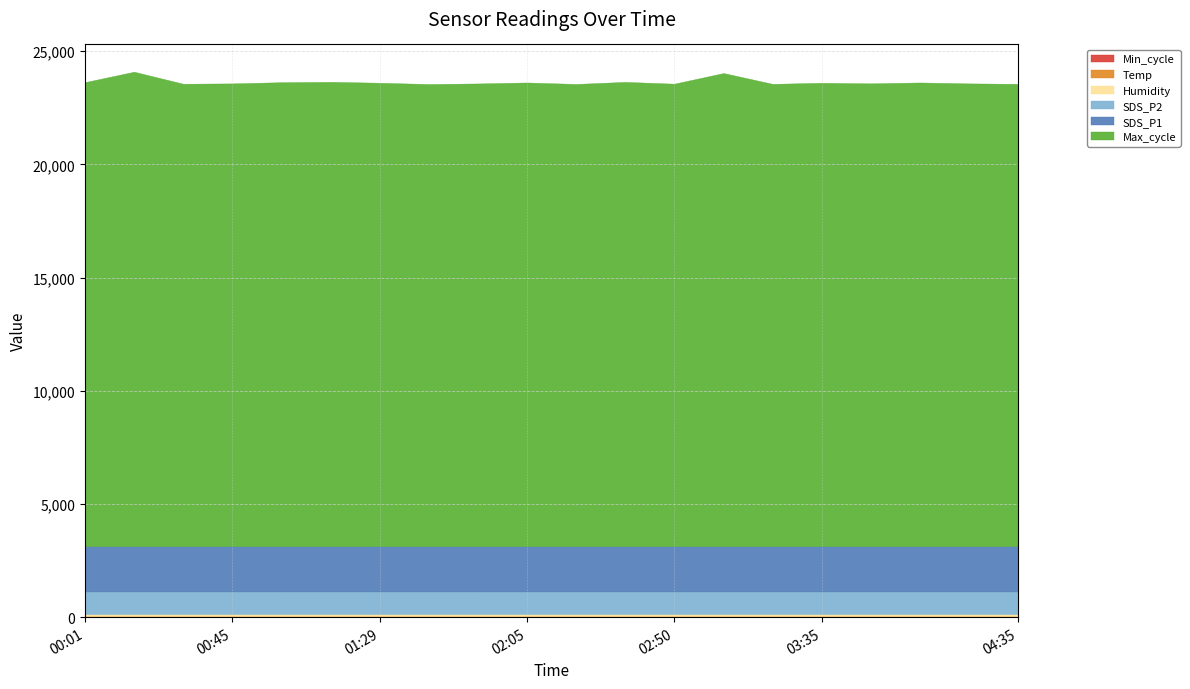

Reading left to right, extract all data points from this chart.

SDS_P1: 1999.9	1999.9	1999.9	1999.9	1999.9	1999.9	1999.9	1999.9	1999.9	1999.9	1999.9	1999.9	1999.9	1999.9	1999.9	1999.9	1999.9	1999.9	1999.9	1999.9
SDS_P2: 999.9	999.9	999.9	999.9	999.9	999.9	999.9	999.9	999.9	999.9	999.9	999.9	999.9	999.9	999.9	999.9	999.9	999.9	999.9	999.9
Max_cycle: 20492.0	20953.0	20422.0	20438.0	20490.0	20507.0	20466.0	20409.0	20435.0	20478.0	20413.0	20504.0	20425.0	20895.0	20417.0	20465.0	20440.0	20478.0	20438.0	20417.0
Temp: 9.8	9.7	9.7	9.8	9.8	10.0	10.0	10.0	9.8	9.7	9.7	9.7	9.7	9.7	9.8	9.8	9.8	9.8	9.8	9.8
Humidity: 99.9	99.9	99.9	99.9	99.9	99.9	99.9	99.9	99.9	99.9	99.9	99.9	99.9	99.9	99.9	99.9	99.9	99.9	99.9	99.9
Min_cycle: 28.0	28.0	28.0	28.0	28.0	28.0	28.0	28.0	28.0	28.0	28.0	28.0	28.0	28.0	28.0	28.0	28.0	28.0	28.0	28.0